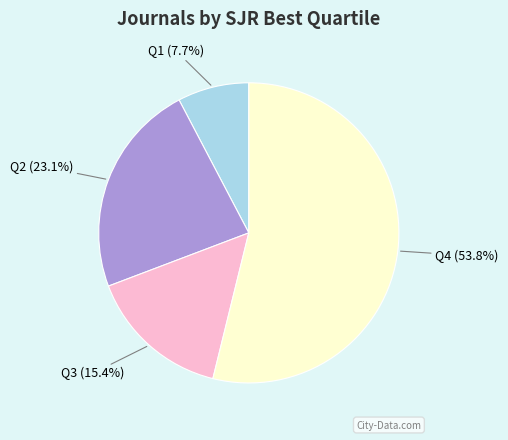

Is there any slice that represents more than half of the pie?

Yes